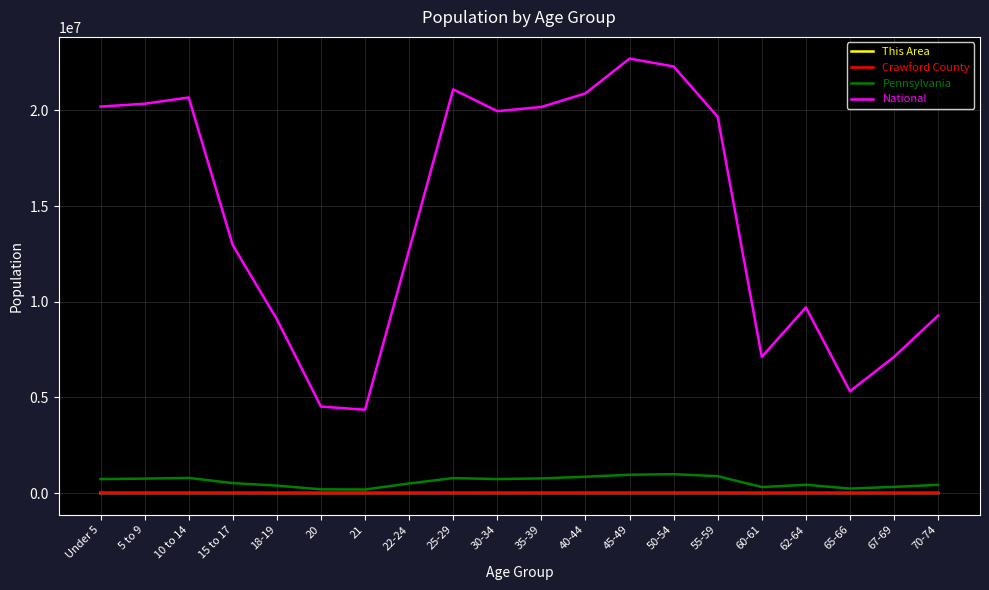

What is the total value across all series at 20?

4712384